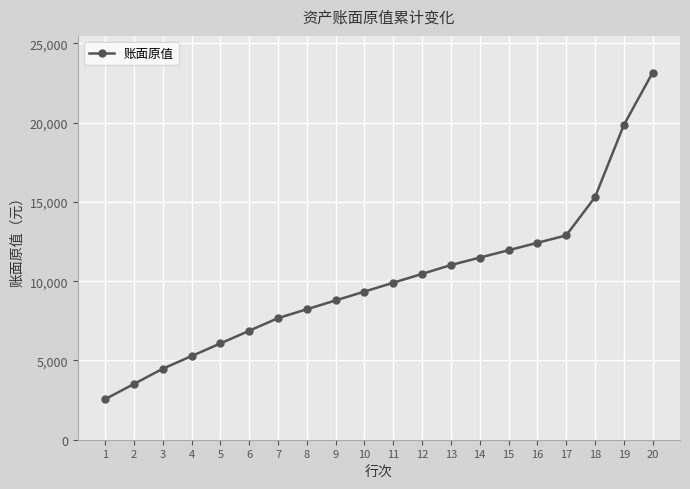

Reading left to right, transcribe all the data shown in this chart.

1=2556	2=3517	3=4478	4=5276	5=6074	6=6872	7=7670	8=8228	9=8786	10=9344	11=9902	12=10460	13=11018	14=11485	15=11952	16=12419	17=12886	18=15295	19=19847	20=23155